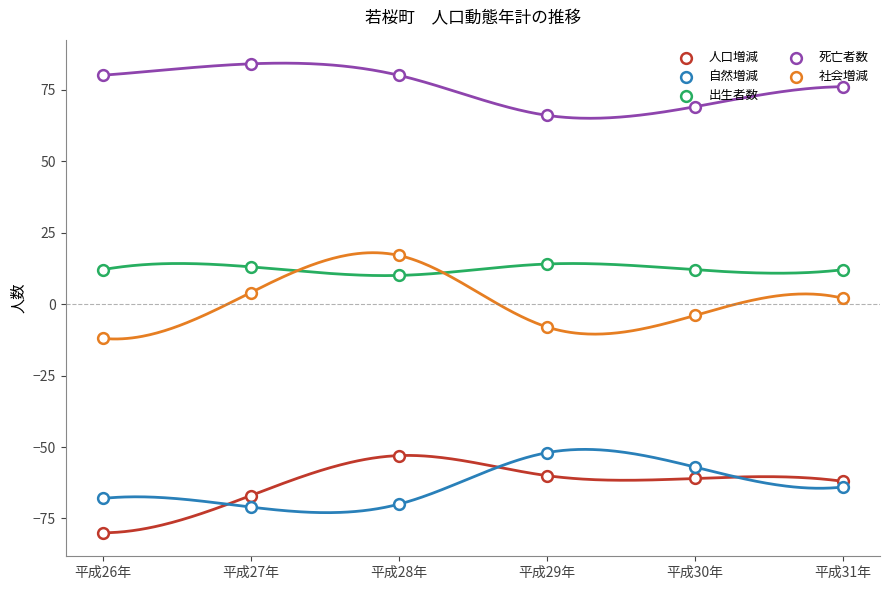

Which series contains the highest Y value?

死亡者数